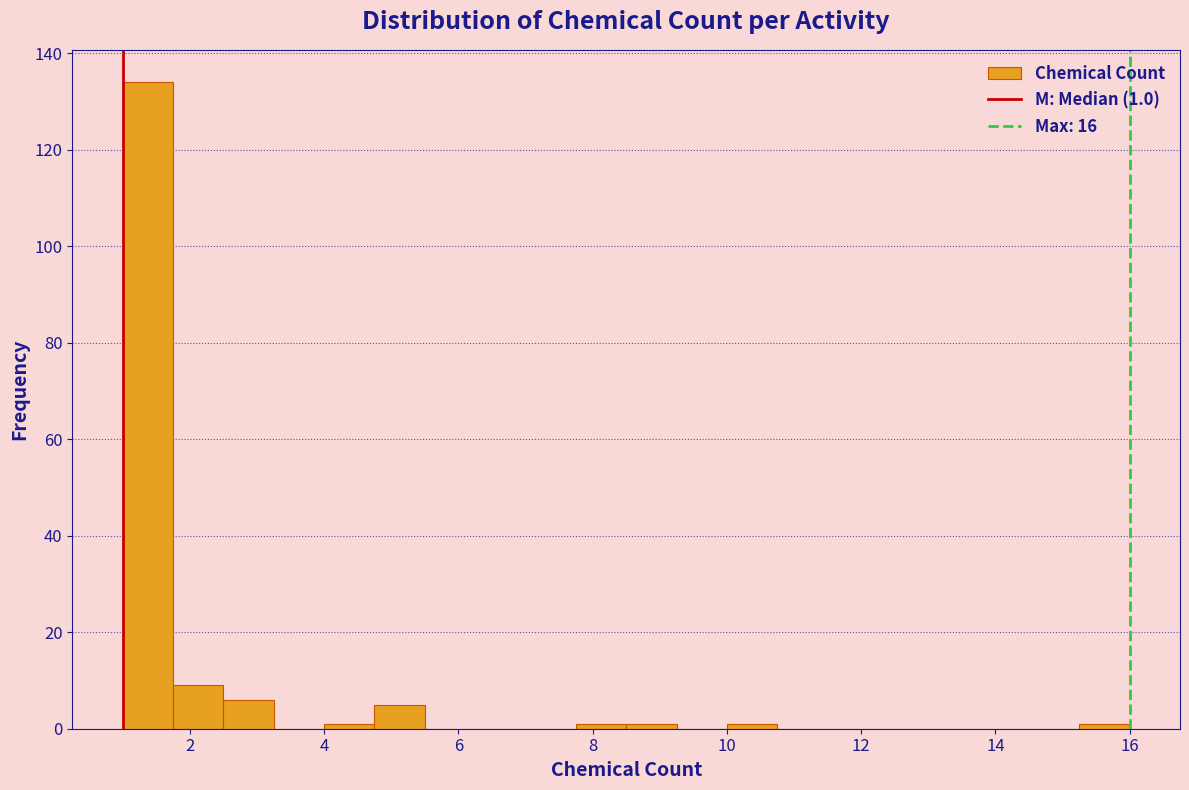

Around what value on the x-axis is the tallest bar? Give the approximate position of its centre, as read against the axis.

1.4